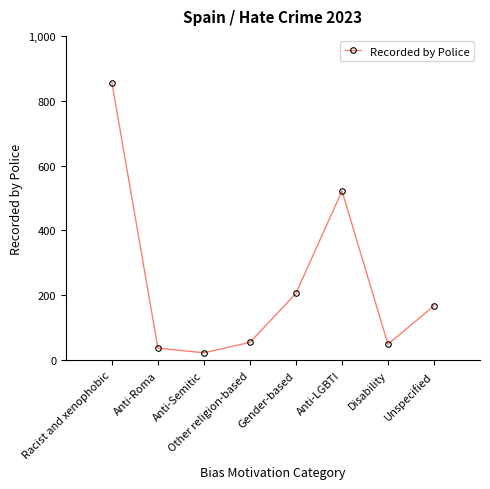

Reading right to left, extract all data points from this chart.

Unspecified=168	Disability=49	Anti-LGBTI=522	Gender-based=206	Other religion-based=55	Anti-Semitic=23	Anti-Roma=37	Racist and xenophobic=856